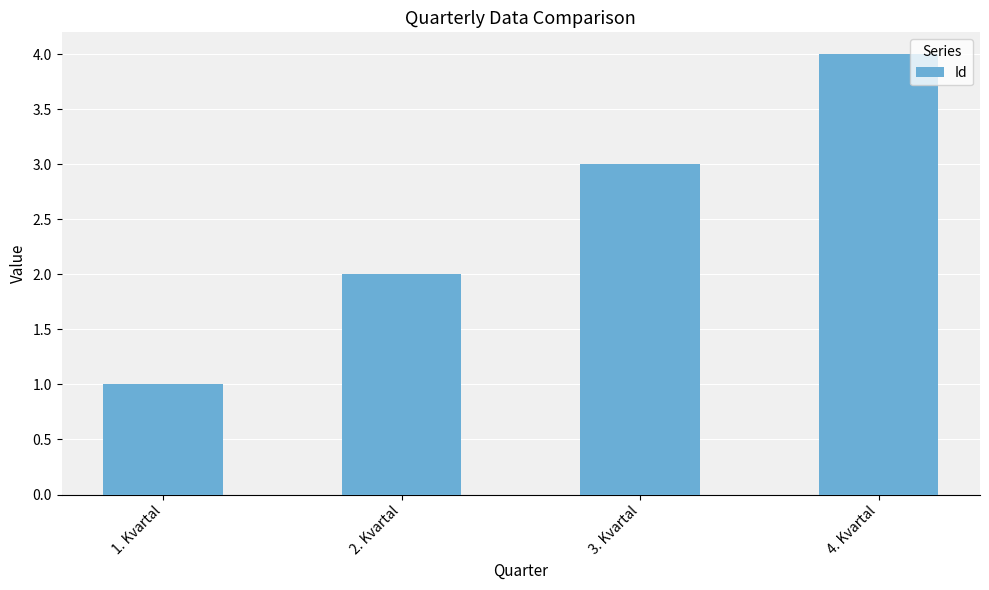

Which category has the highest value across all series?

4. Kvartal